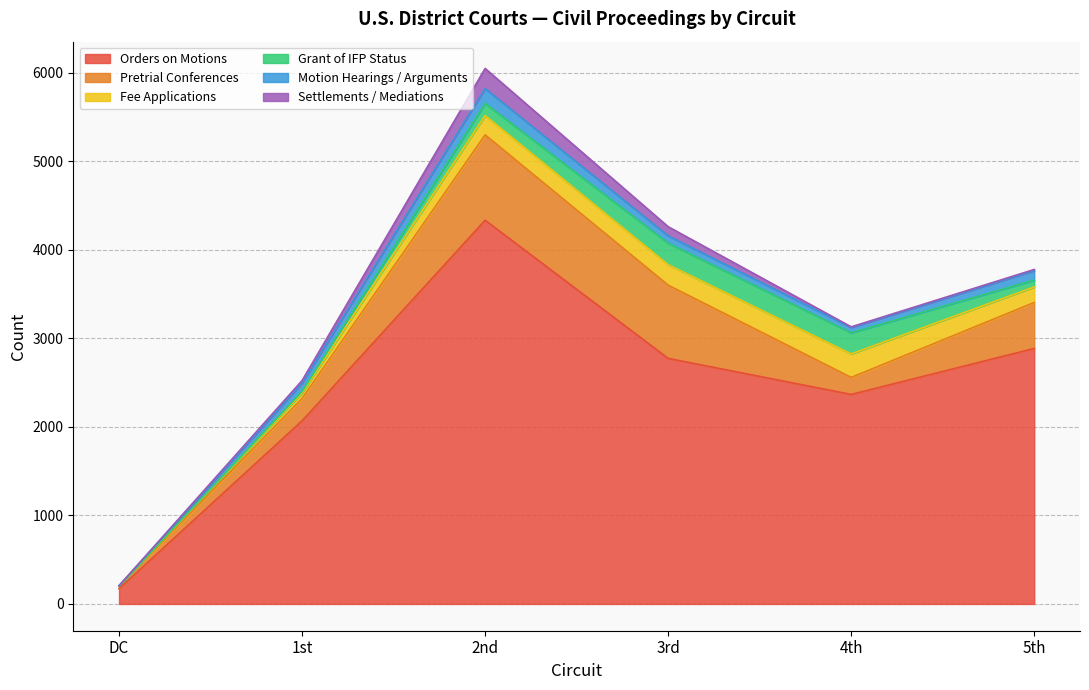

True or false: Pretrial Conferences and Orders on Motions intersect in this chart.

False